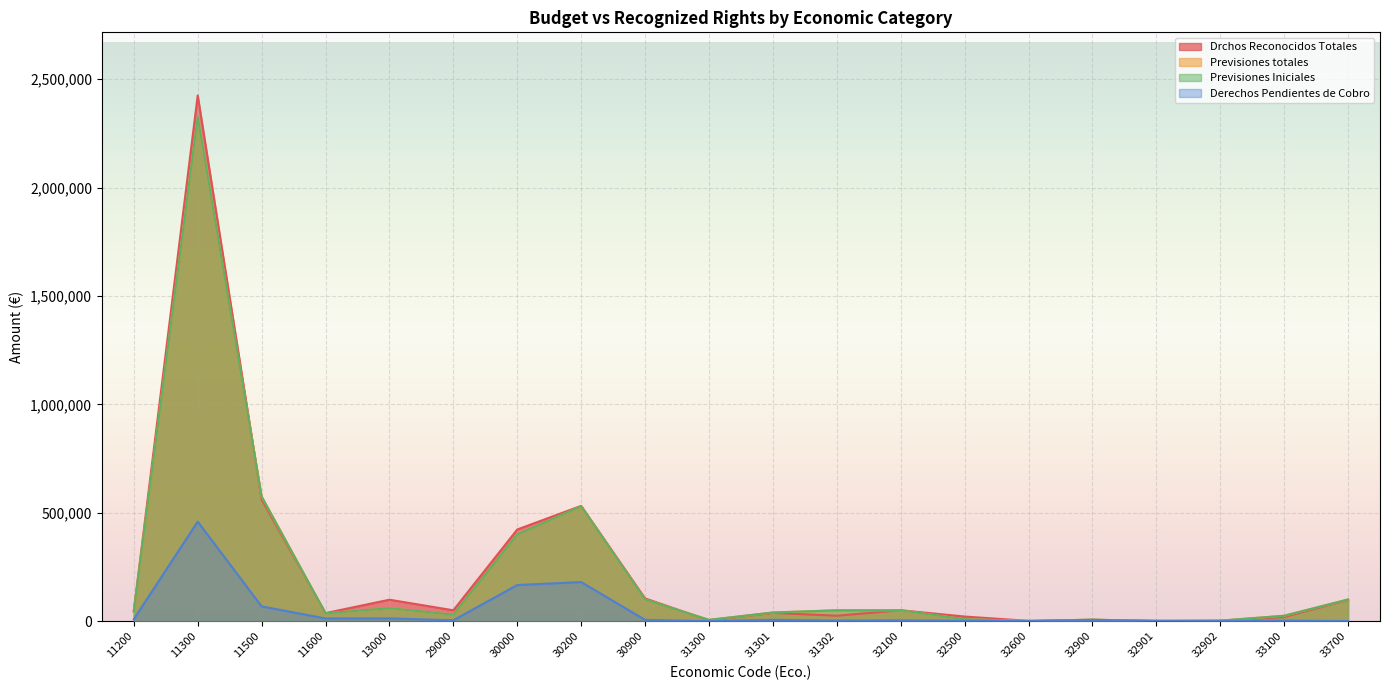

How many times do Previsiones totales and Drchos Reconocidos Totales cross each other?

7